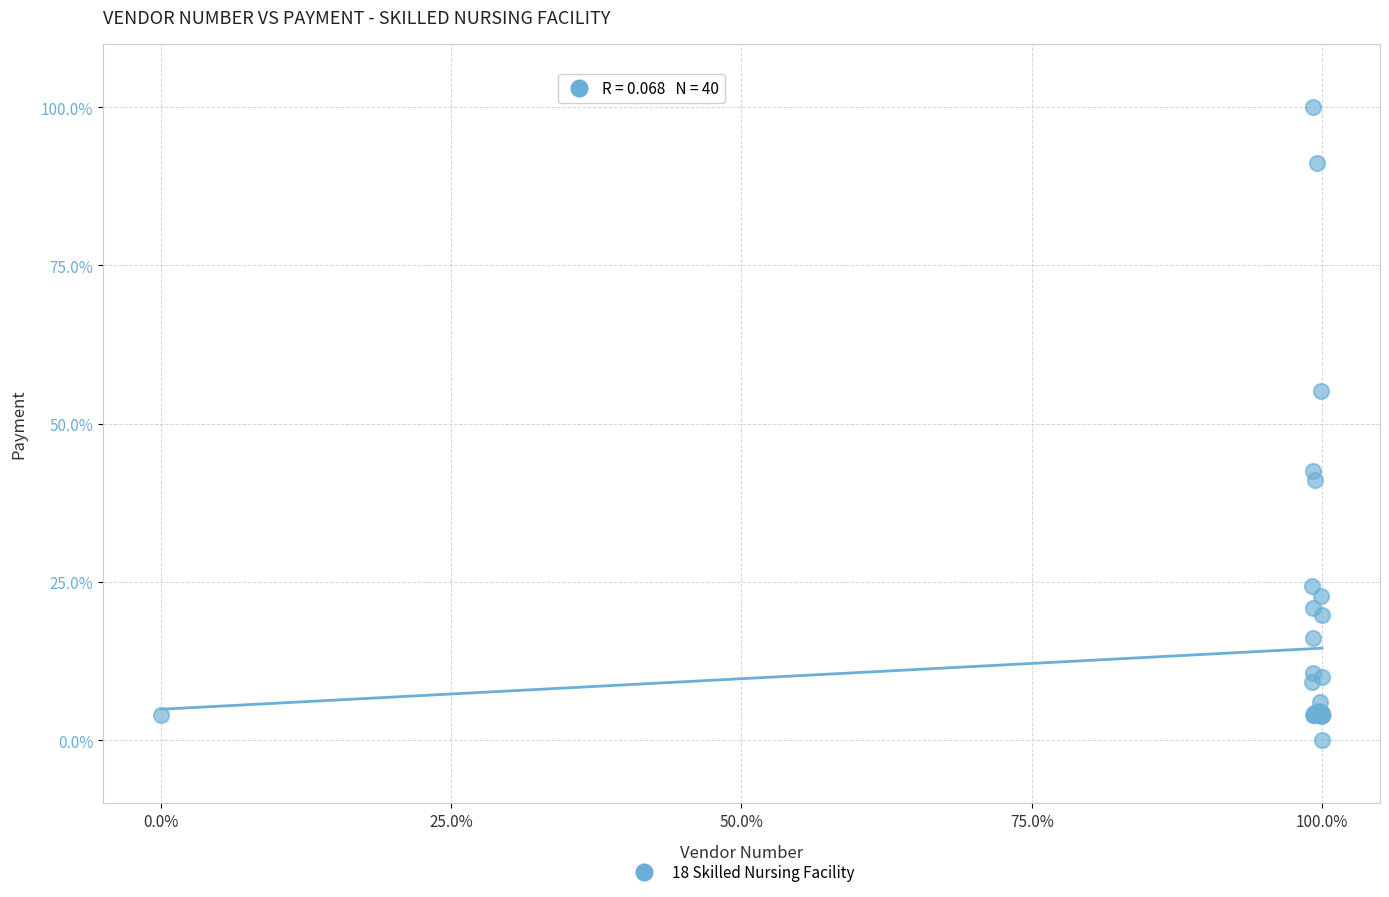

What Y value in the scatter plot is closest to 50?

55.1